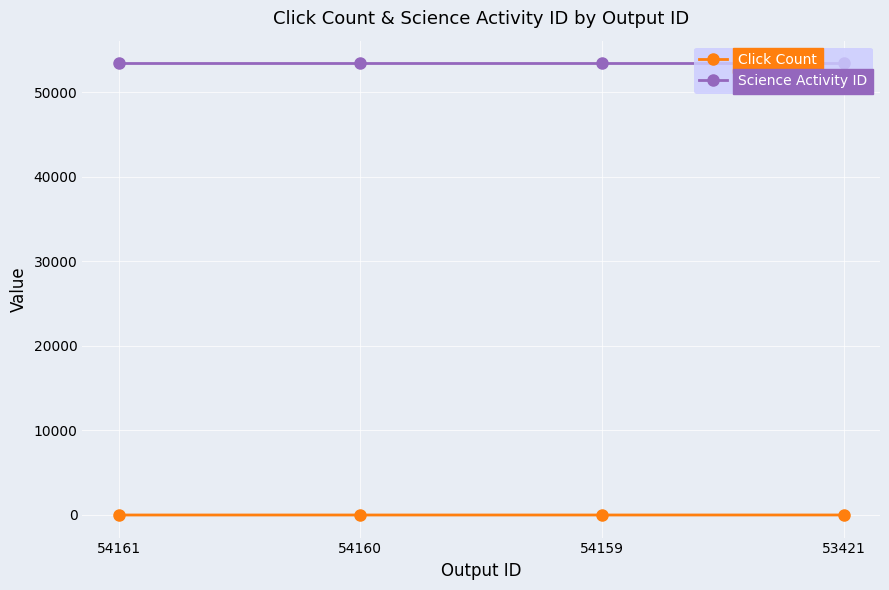

True or false: Click Count and Science Activity ID cross at least once.

False